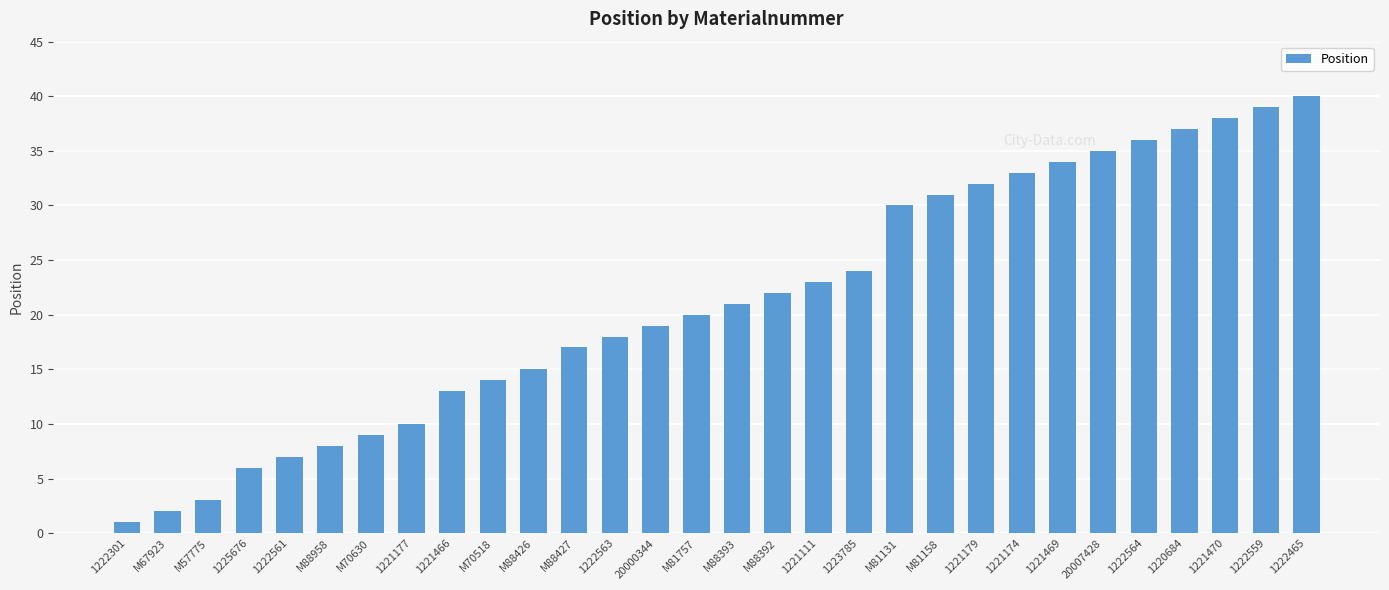

Which has a higher value, 20000344 or M81131?

M81131